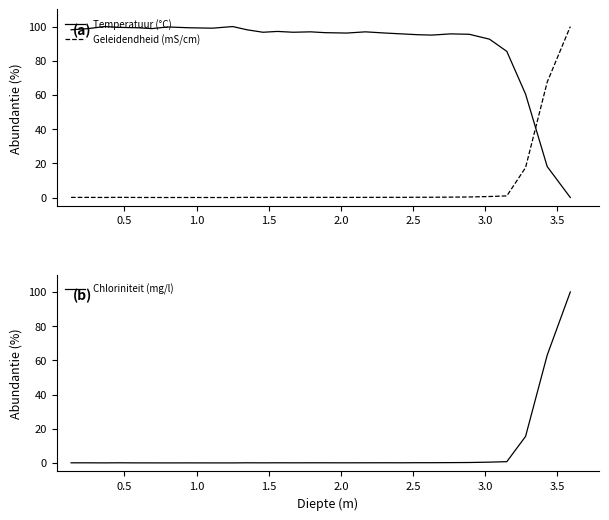

How many series are shown in this chart?

3